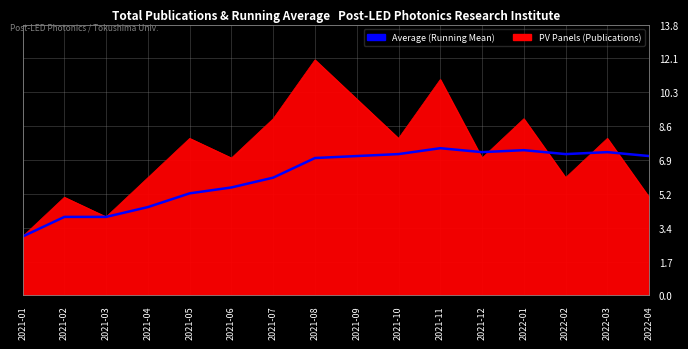

Which label corresponds to the smallest value in the chart?

2021-01